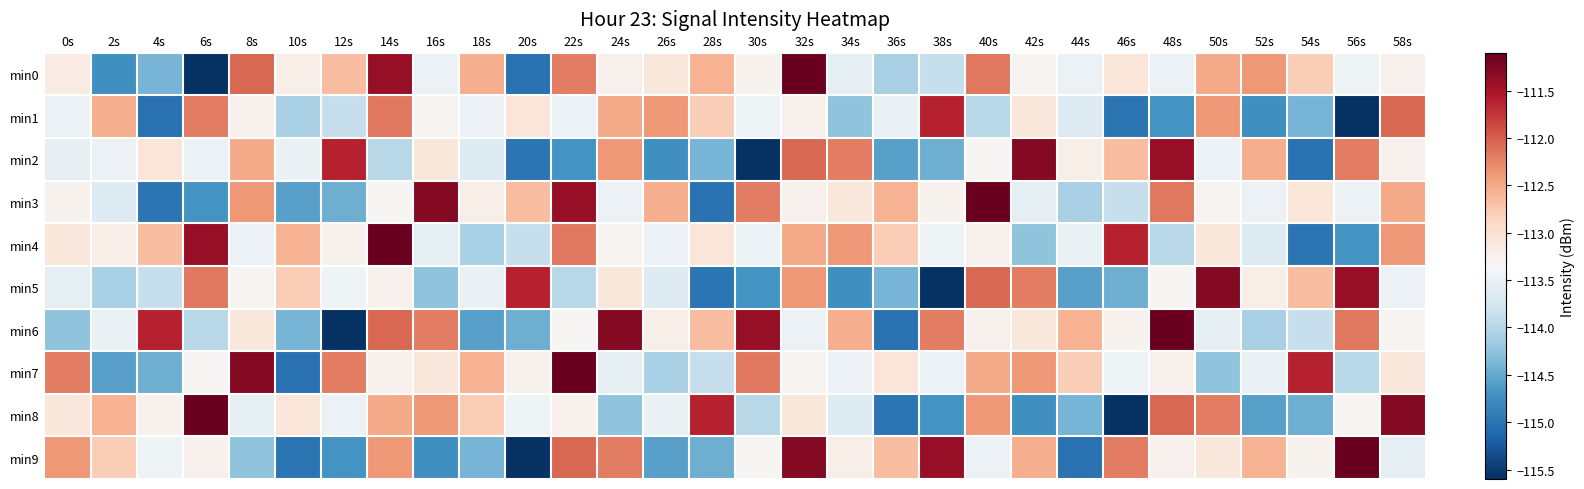

What is the total value across all series at 2s?

-1135.1